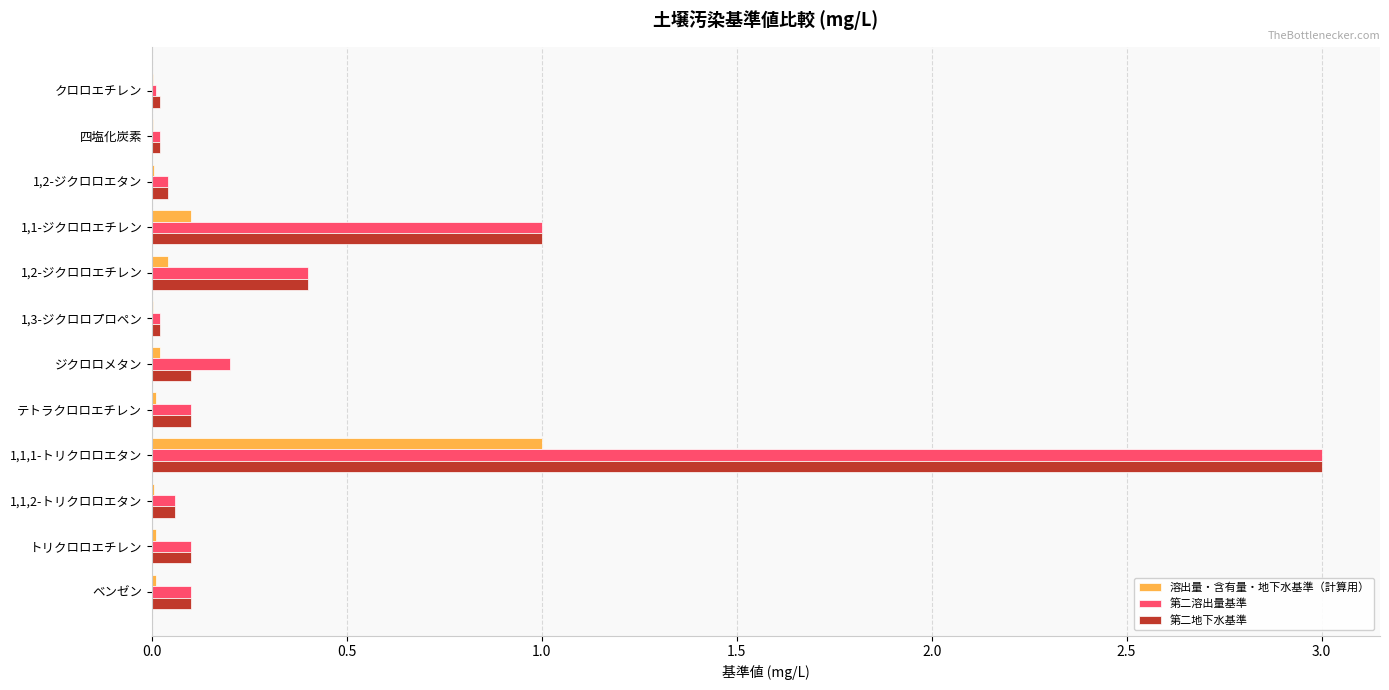

Which category has the highest value in the 第二地下水基準 series?

1,1,1-トリクロロエタン